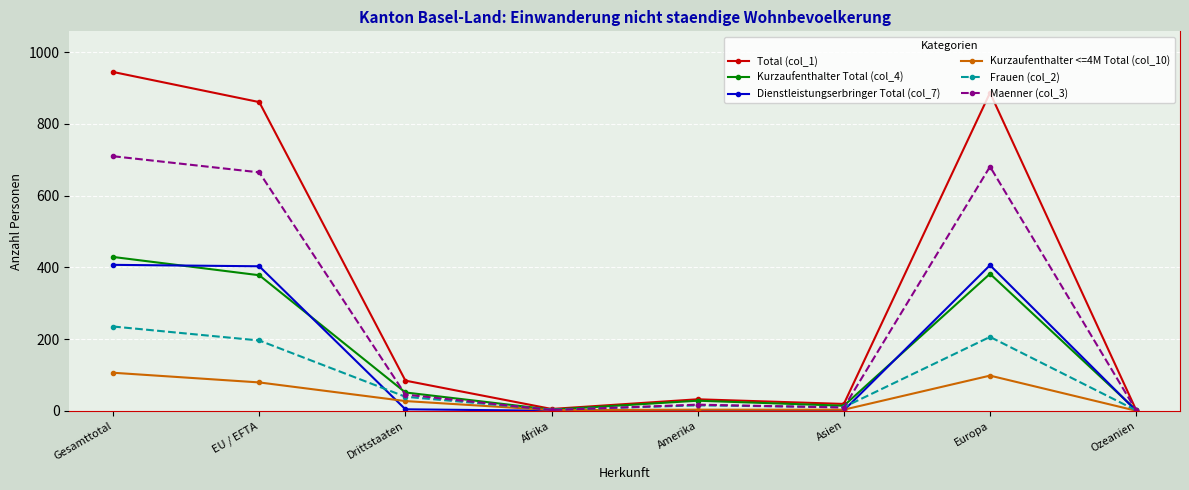

What is the label of the 8th point from the right?

Gesamttotal